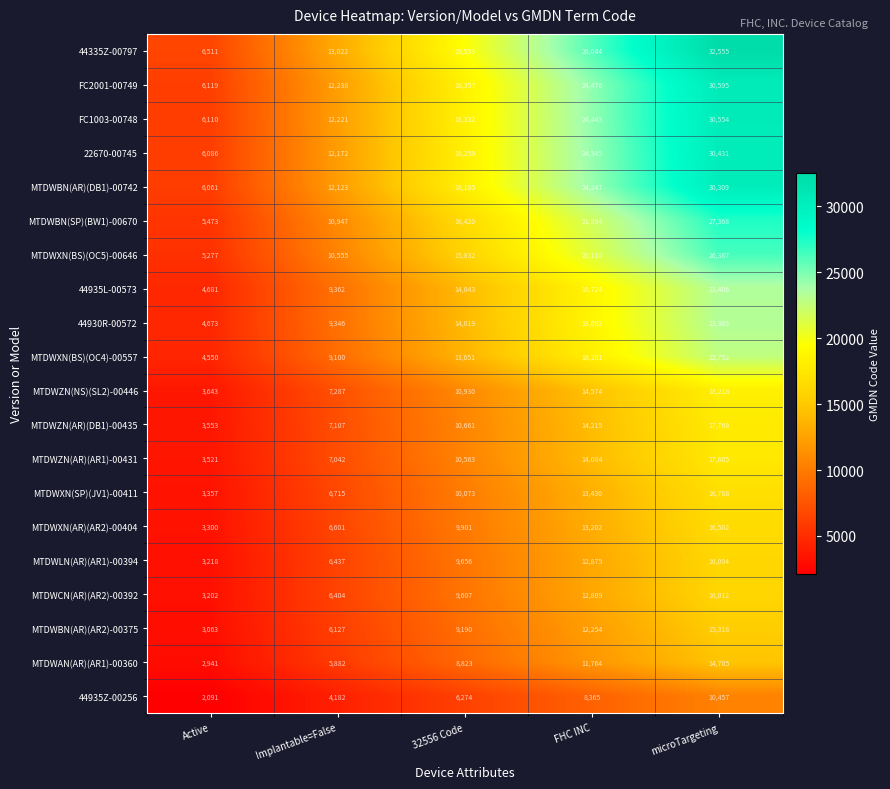

Between 32556 Code and FHC INC, which series saw the biggest shift?

44335Z-00797